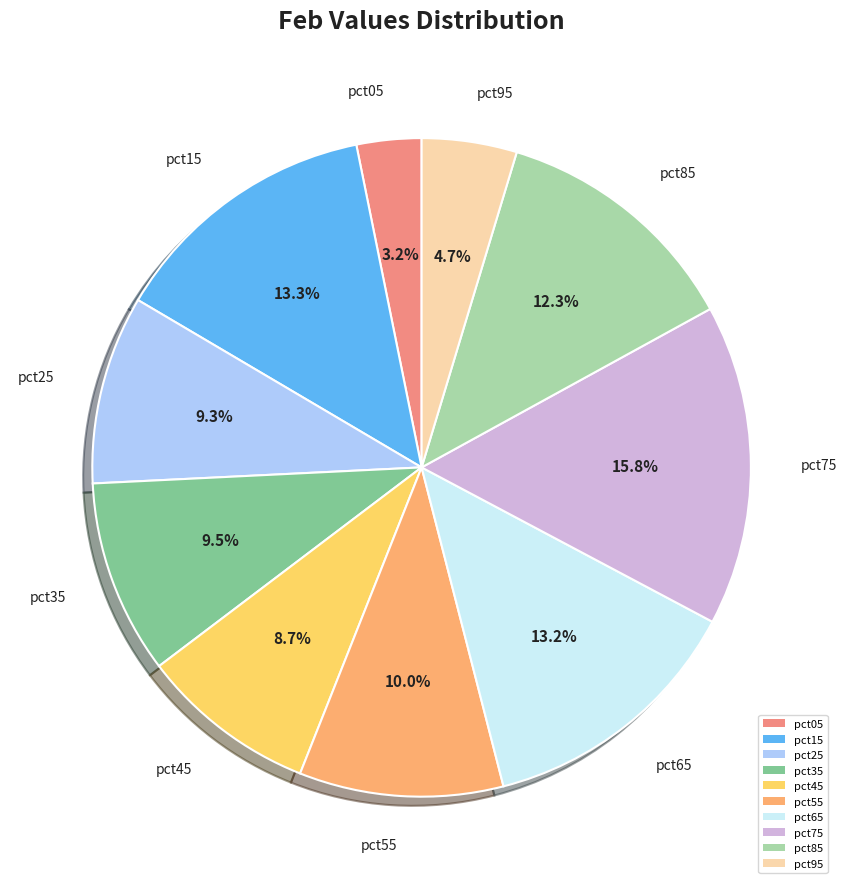

Do pct85 and pct35 together represent more than half of the pie?

No